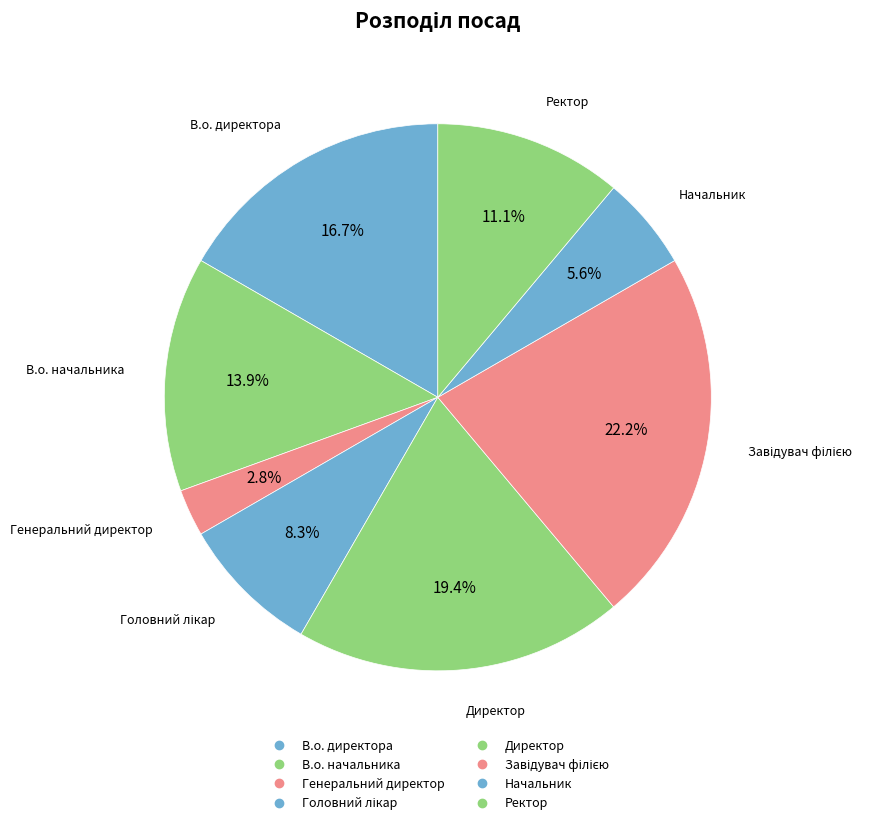

Is there any slice that represents more than half of the pie?

No